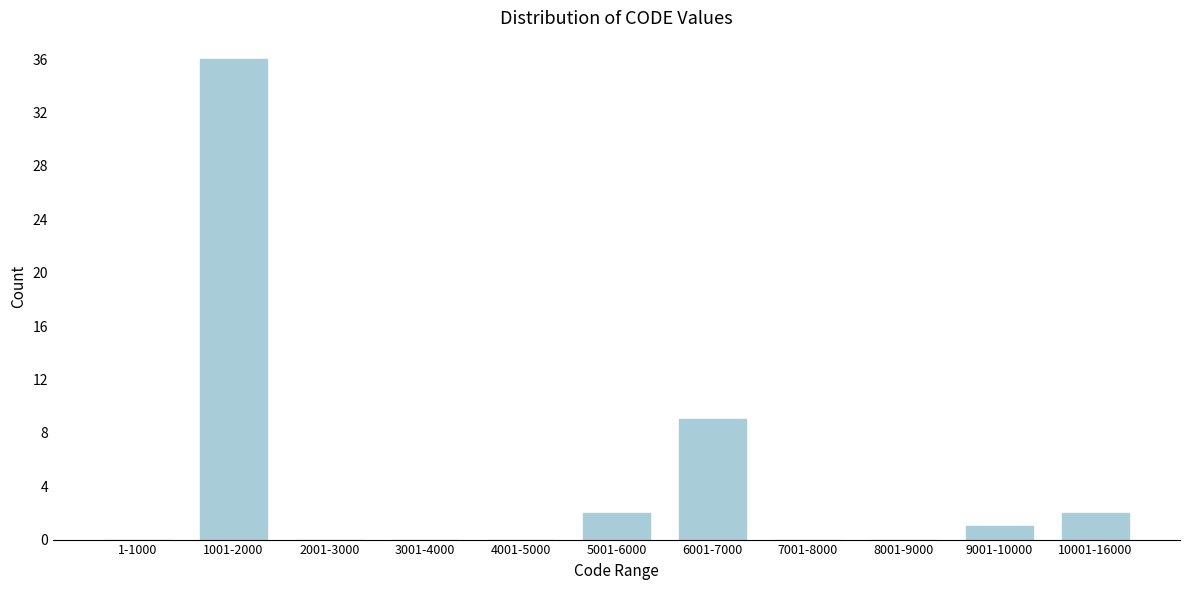

Reading right to left, transcribe all the data shown in this chart.

10001-16000=2	9001-10000=1	8001-9000=0	7001-8000=0	6001-7000=9	5001-6000=2	4001-5000=0	3001-4000=0	2001-3000=0	1001-2000=36	1-1000=0